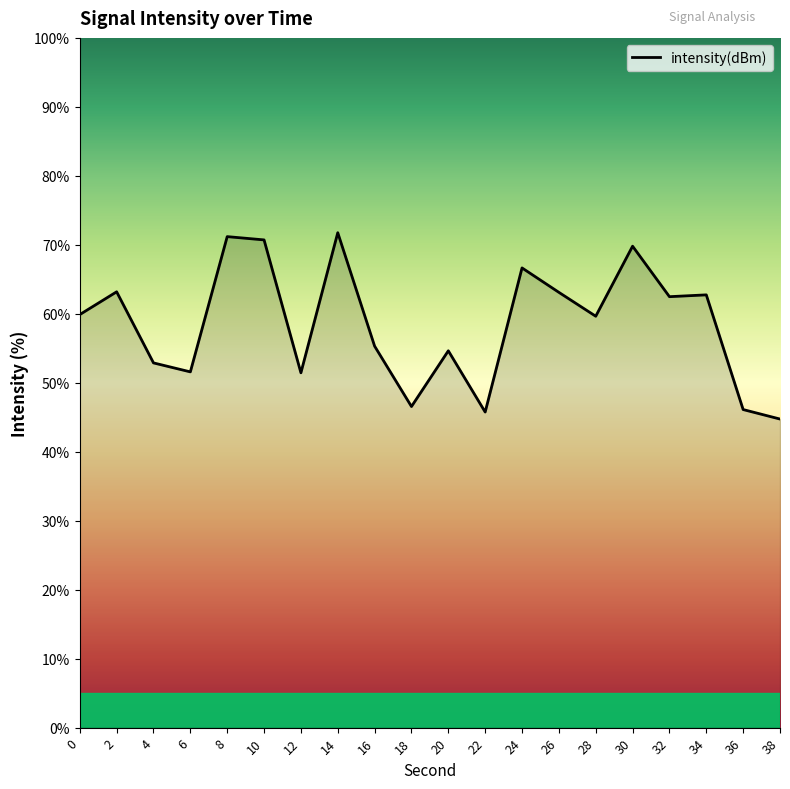

The value at 6 is 87.6. True or false?

False